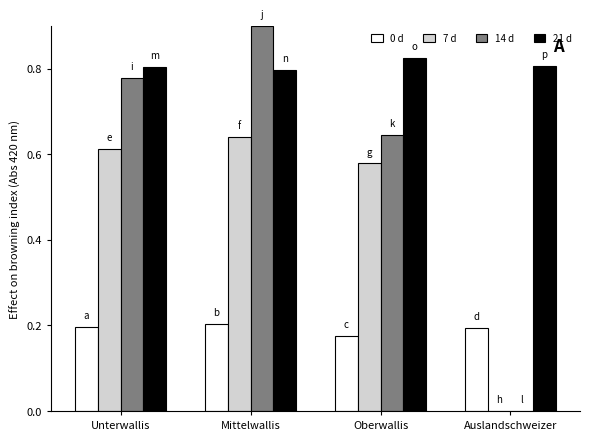

Where is 21 d nearest to the value 0?

Mittelwallis